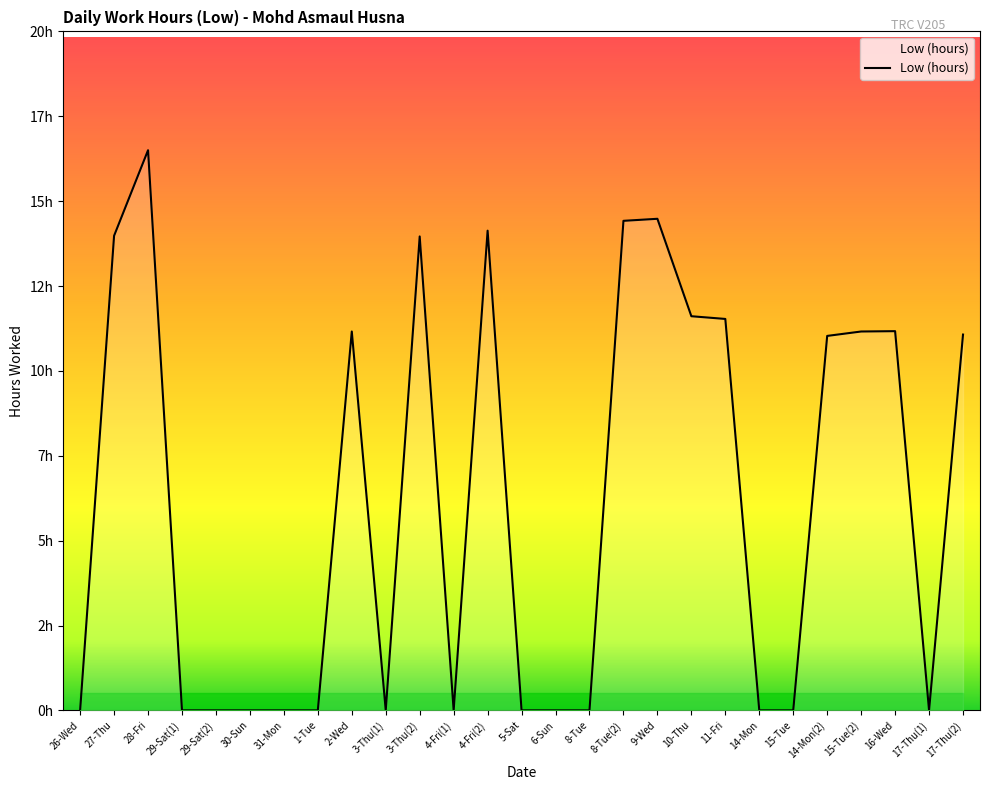

What is the label of the 4th point from the right?

15-Tue(2)